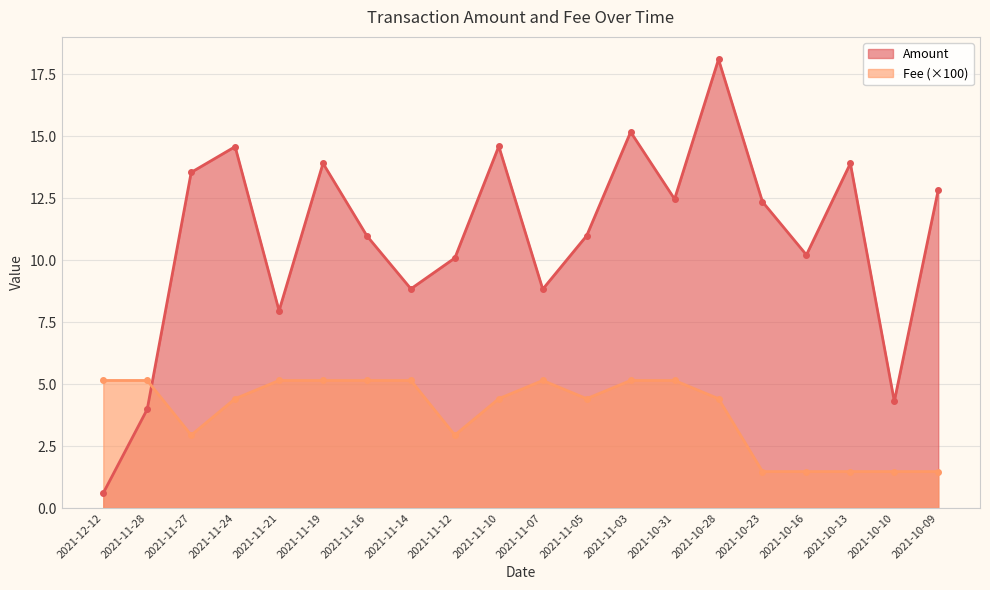

The Fee series shows 2.4 at 2021-10-16. True or false?

False